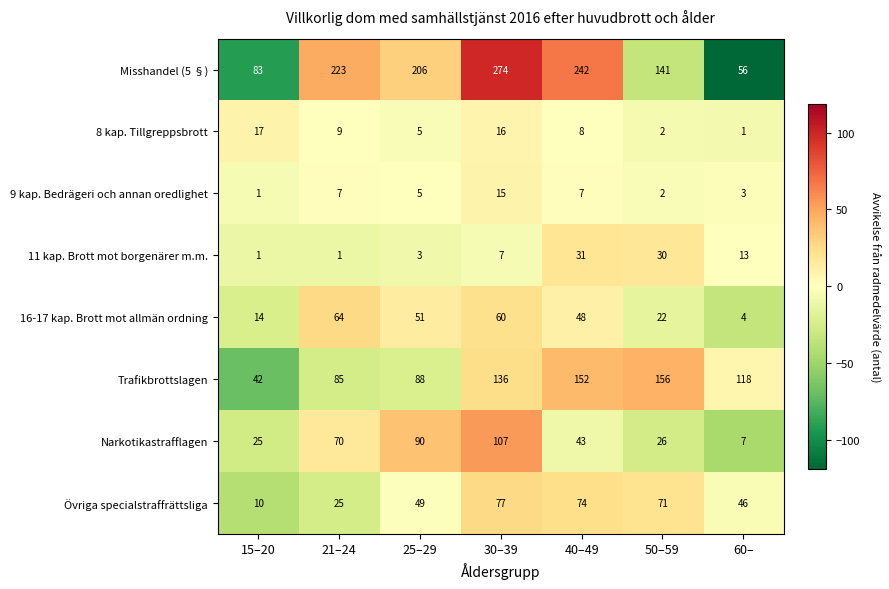

What is the total value across all series at 60–?

248